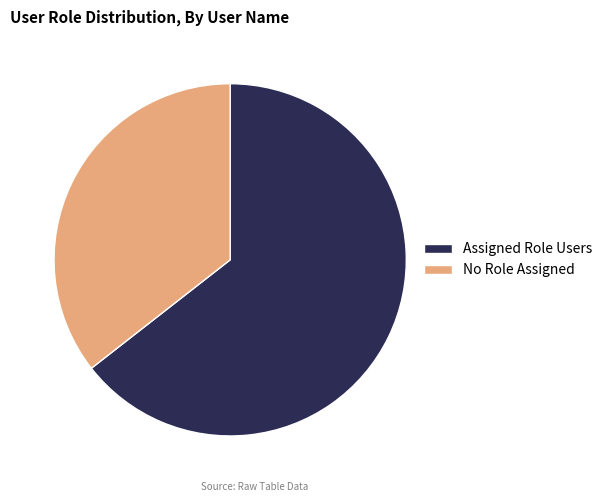

Does any single category account for the majority?

Yes